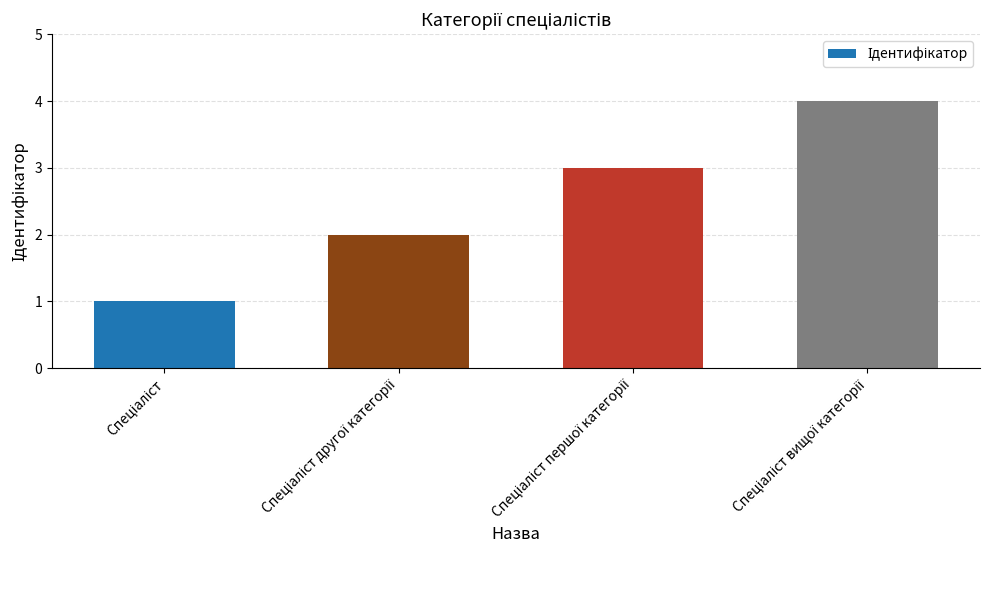

What is the sum of all values?

10